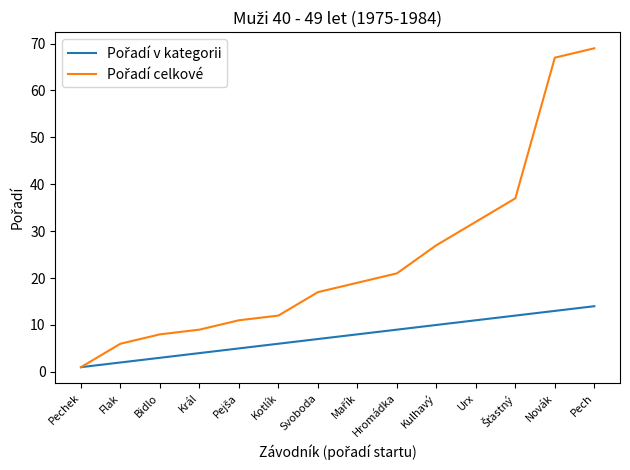

Which label corresponds to the largest value in the chart?

Pech